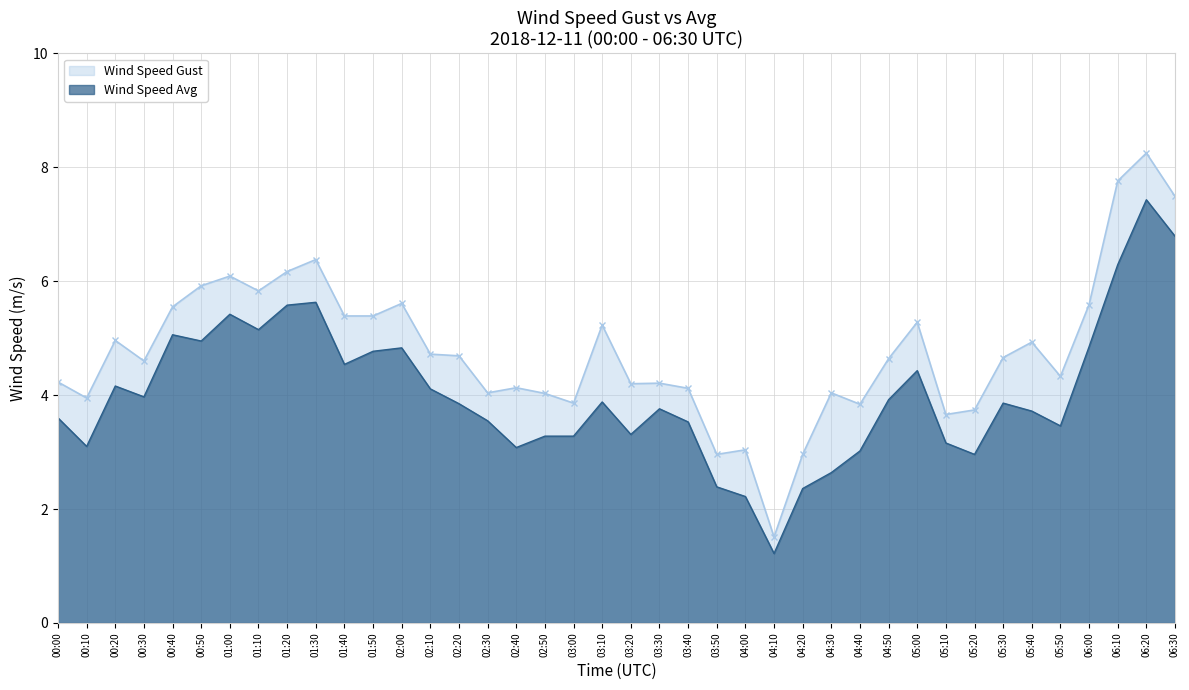

True or false: Wind Speed Gust has a value of 4.8 at 03:50.

False